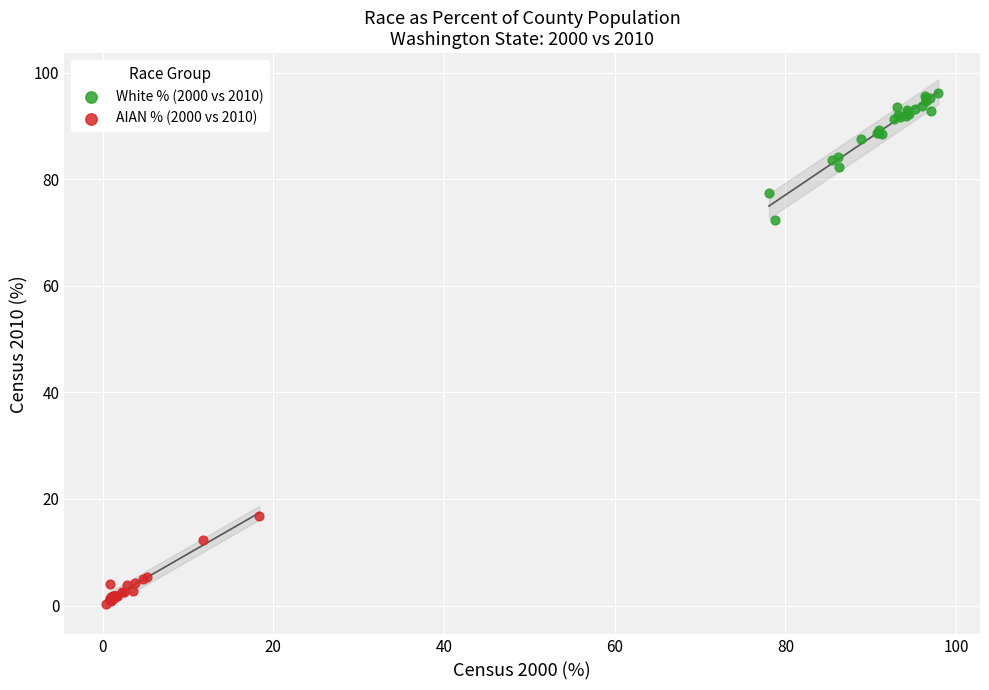

Which series reaches the minimum Y coordinate?

AIAN % (2000 vs 2010)